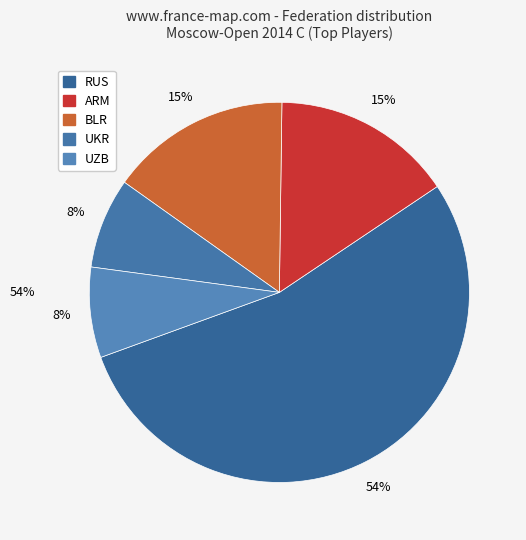

To the nearest percent, what portion does UZB represent?

8%